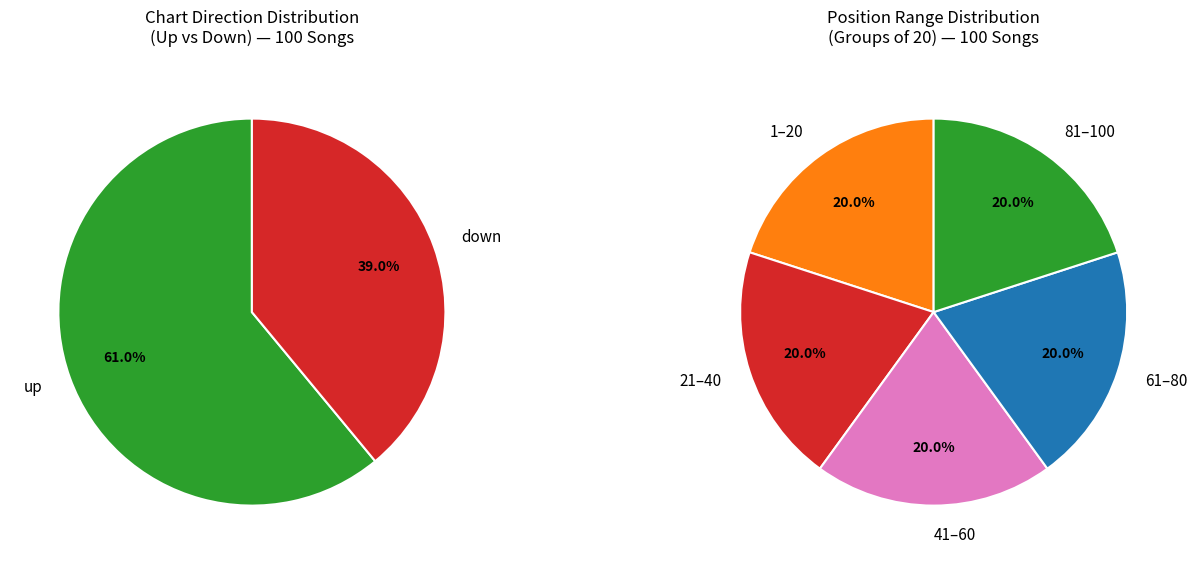

What percentage is the down slice, to the nearest percent?

39%